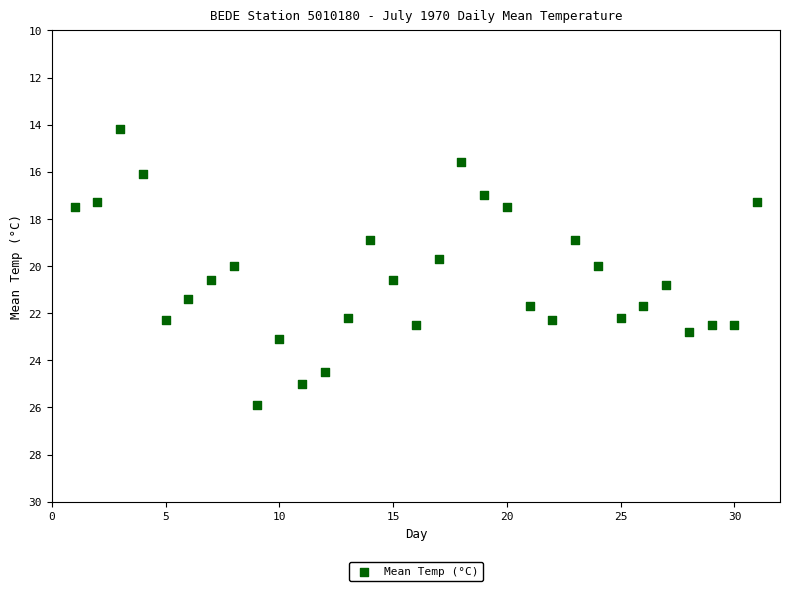

What is the range of Y values (max minus min)?

11.7